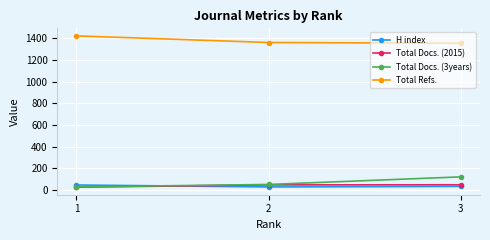

What is the total value across all series at 3?

1553